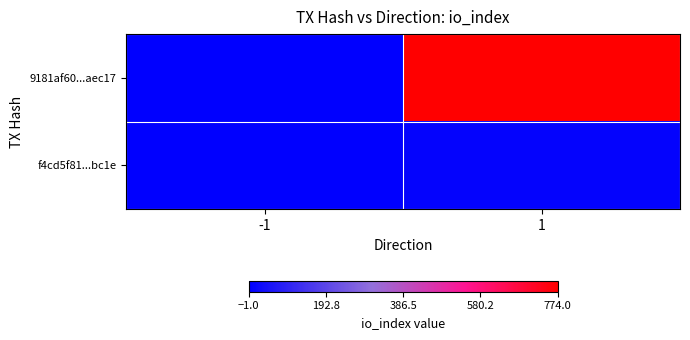

Which category has the highest value across all series?

1